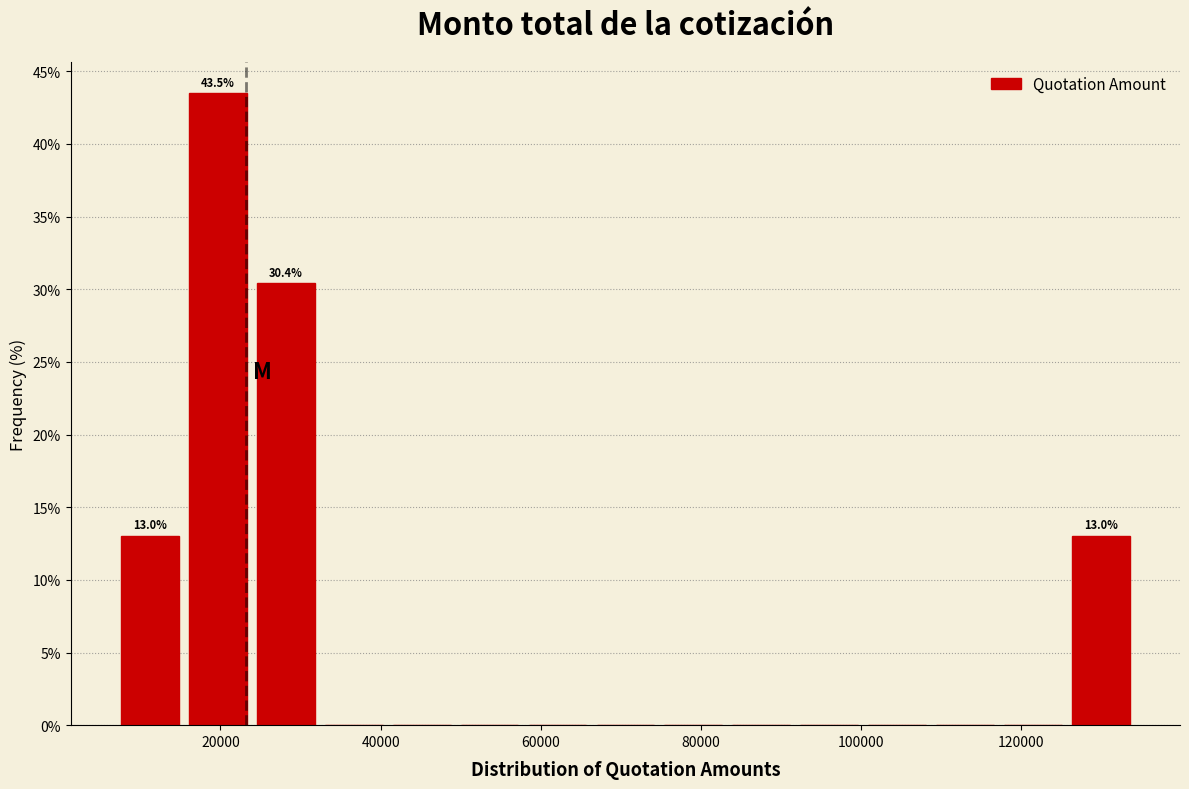

Which range on the x-axis has the tallest bar?

16000 to 24000